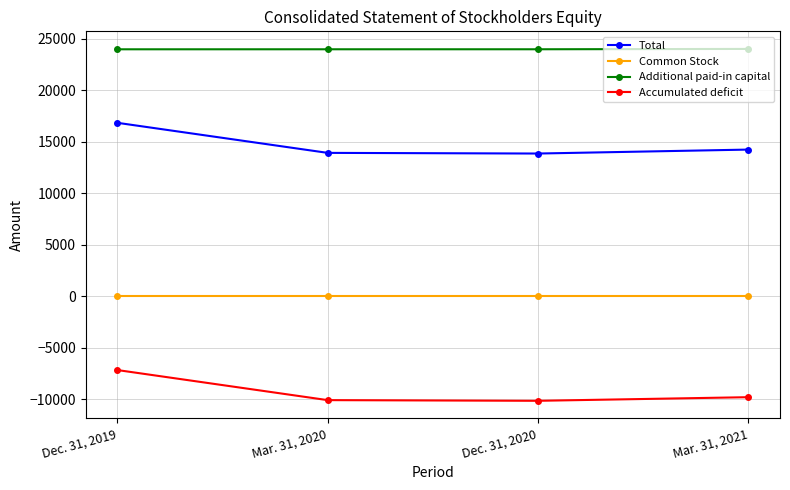

Read the Common Stock value at Mar. 31, 2021.

9